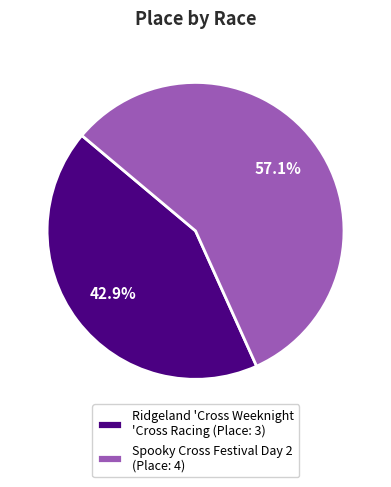

Combined, what portion of the pie is Ridgeland 'Cross Weeknight 'Cross Racing (Place: 3) and Spooky Cross Festival Day 2 (Place: 4)?

100.0%